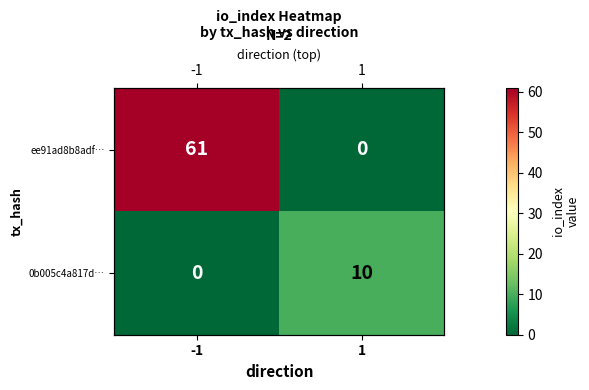

Count the ee91ad8b8adf… values in the range 0 to 61.

2